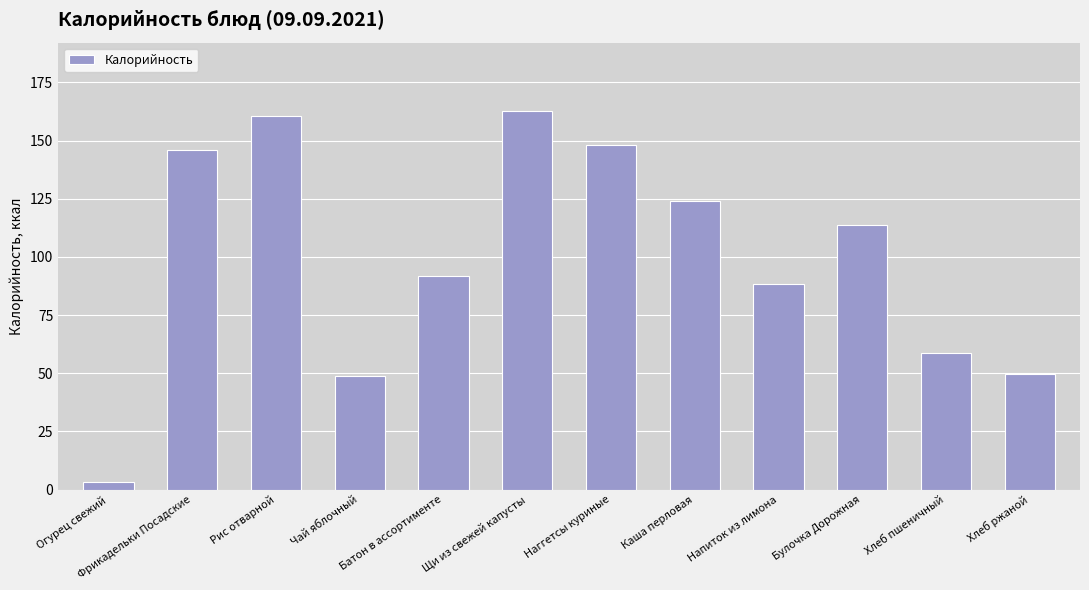

Are the bars horizontal?

No